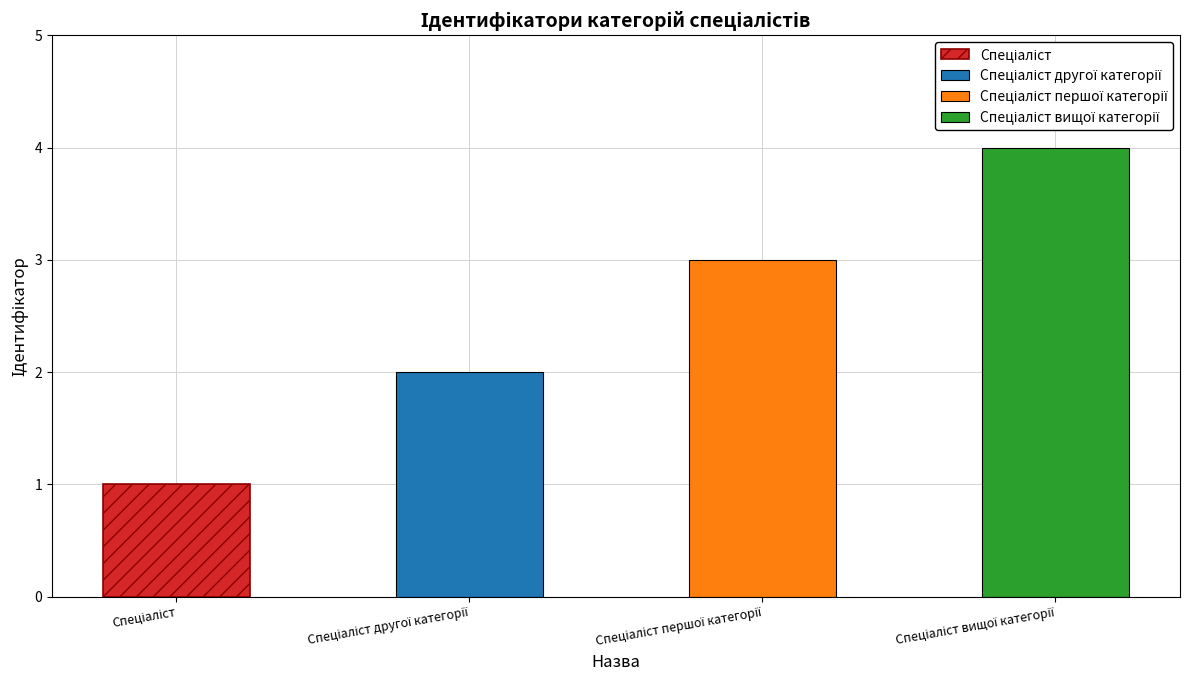

What is the label of the 4th bar from the right?

Спеціаліст